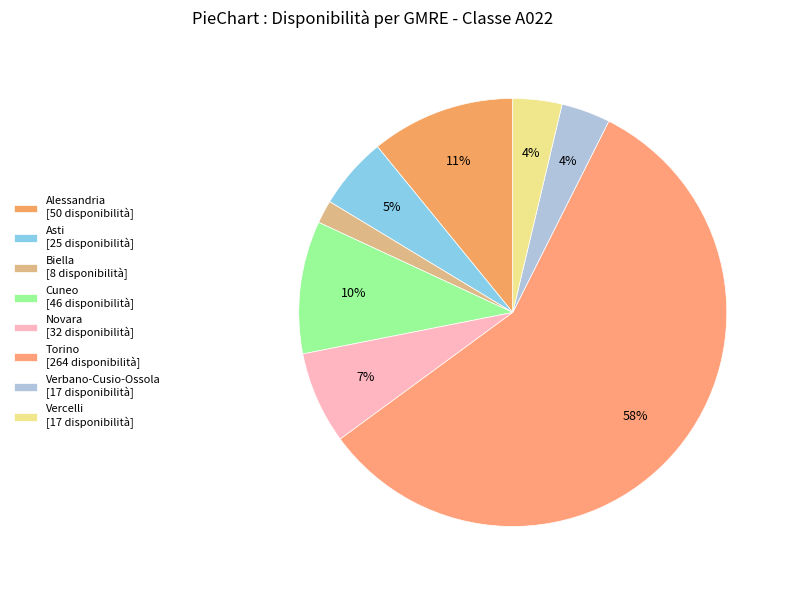

Is there a majority slice in this chart?

Yes